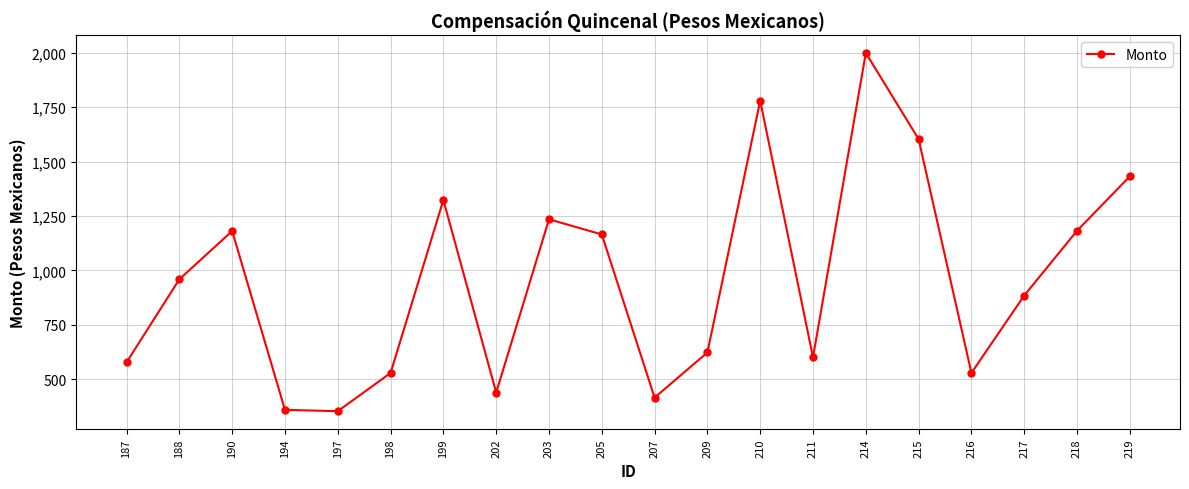

What is the value of the 6th point from the left?

529.0